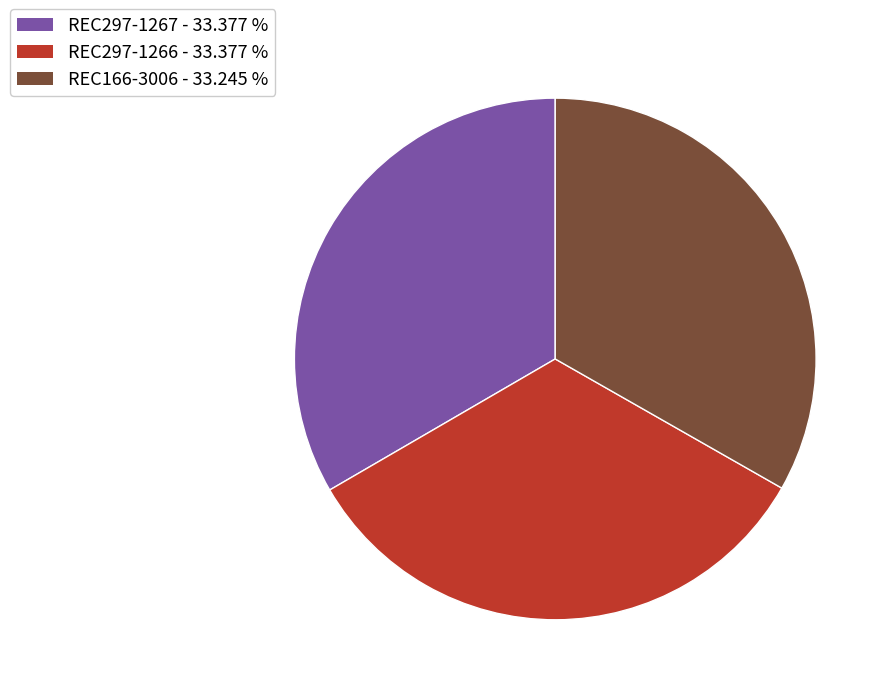

What is the ratio of the value at REC297-1266 - 33.377 % to the value at REC166-3006 - 33.245 %?

1.0